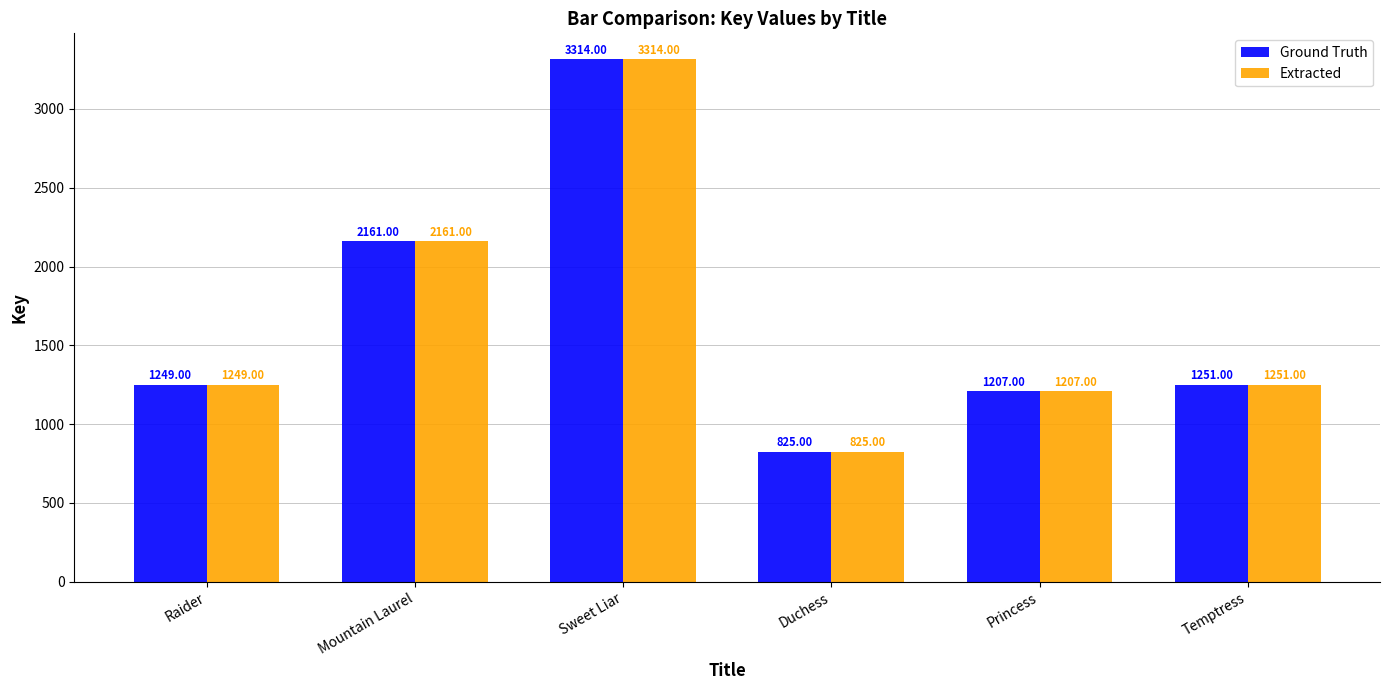

What is the value of the Ground Truth bar at the 6th from the left?

1251